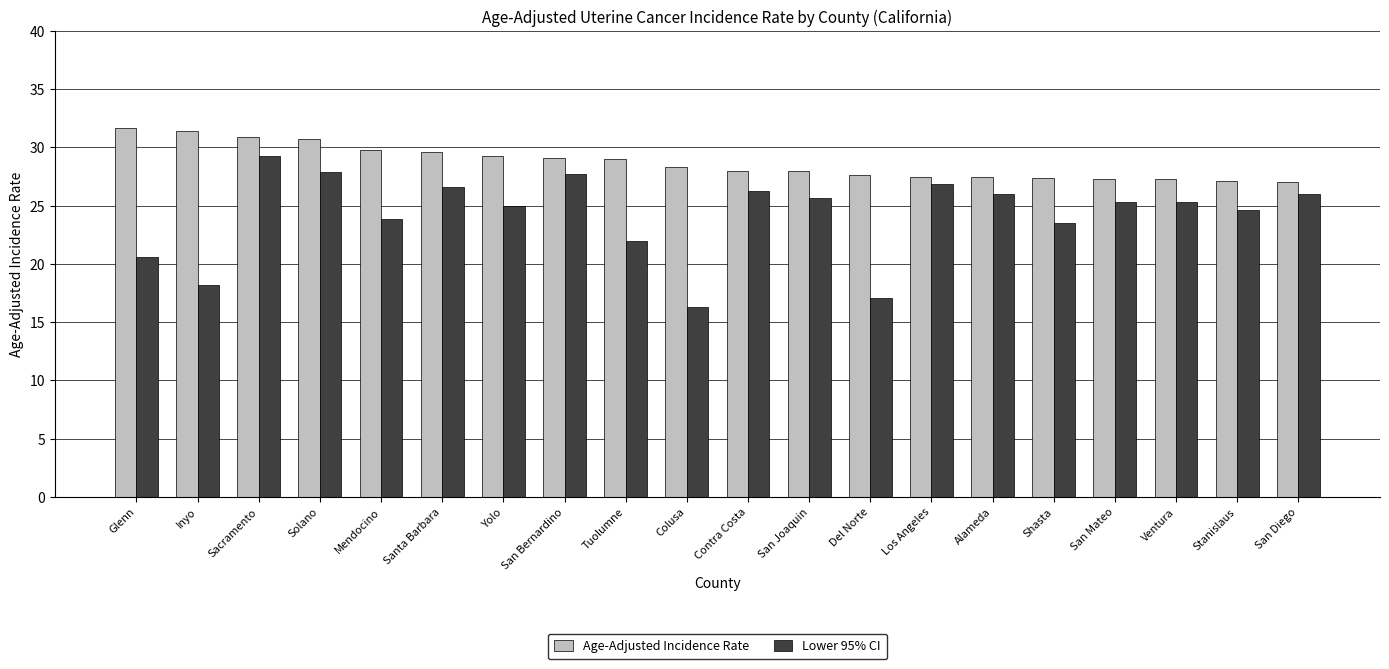

At San Mateo, list the series in order from smallest to largest.

Lower 95% CI, Age-Adjusted Incidence Rate